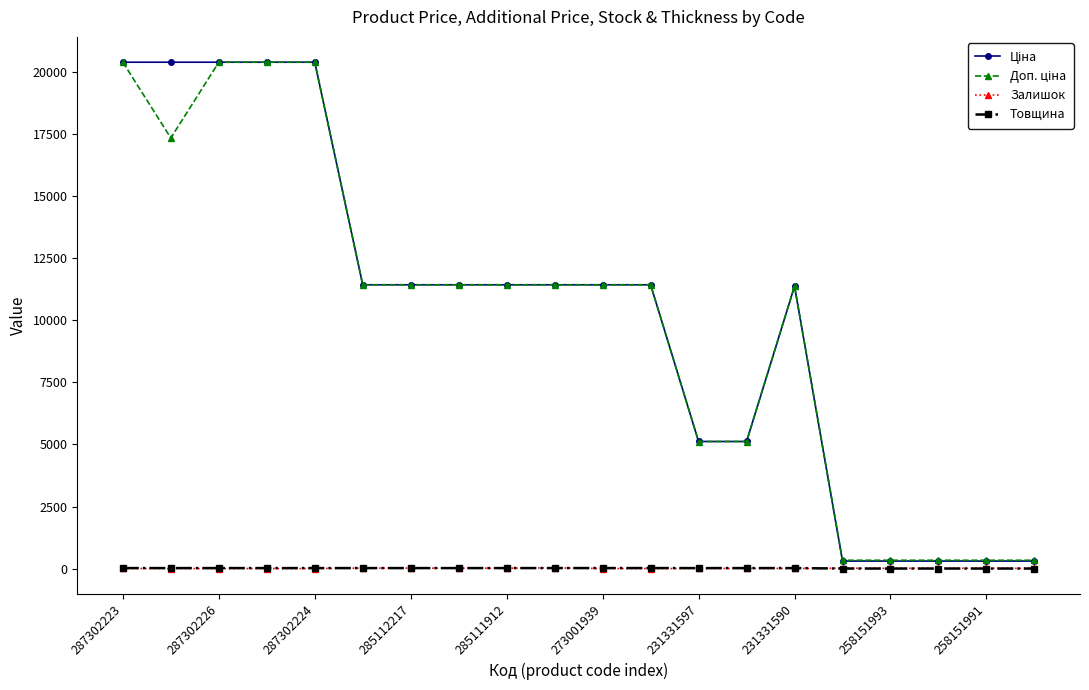

At how many categories does at least one series exceed 17024?

5